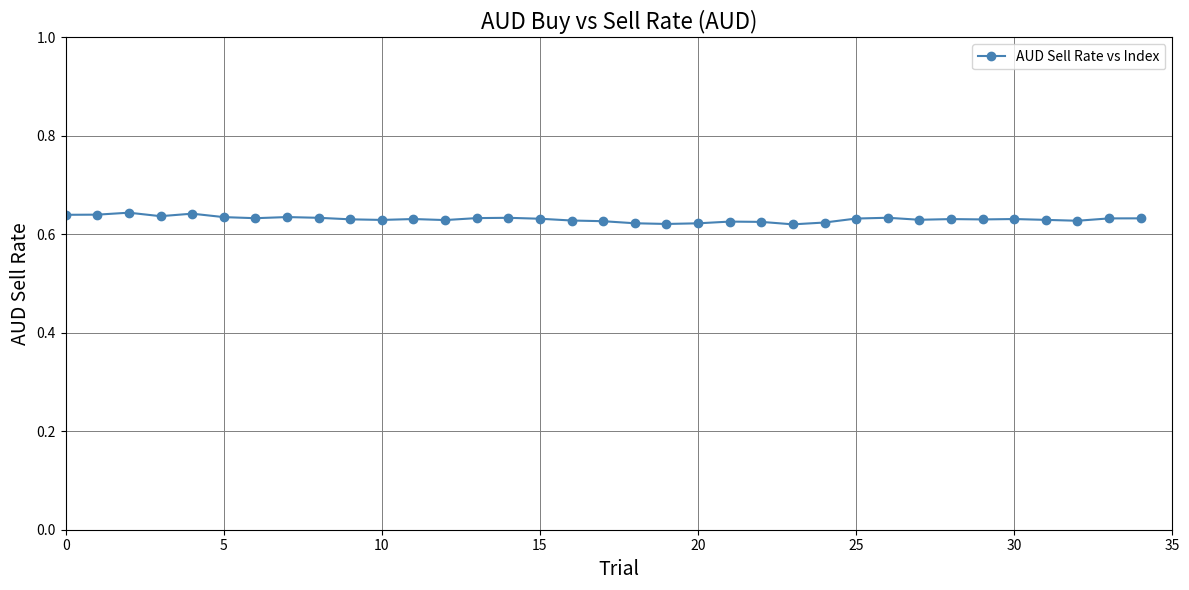

True or false: the data has more than 2 interior local peaks.

True